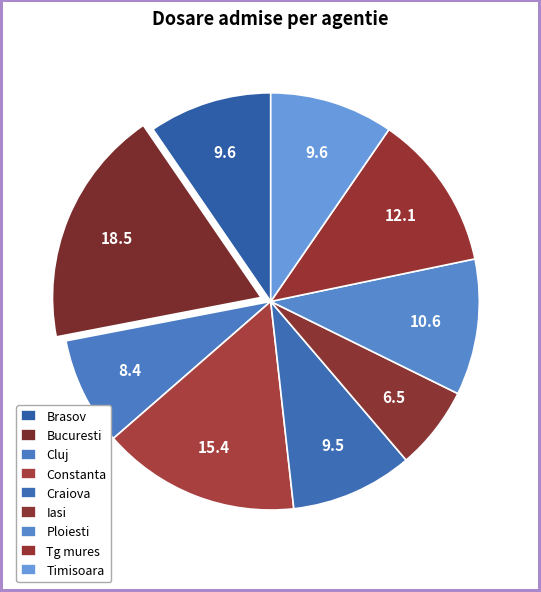

Count the number of slices in the pie.

9